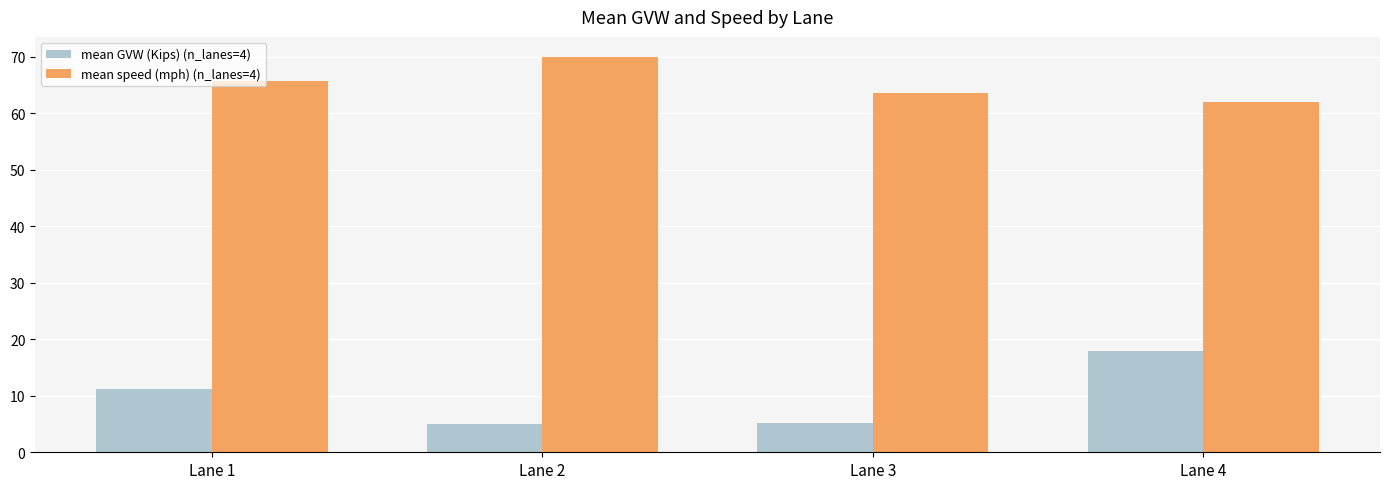

Which category has the highest value across all series?

Lane 2